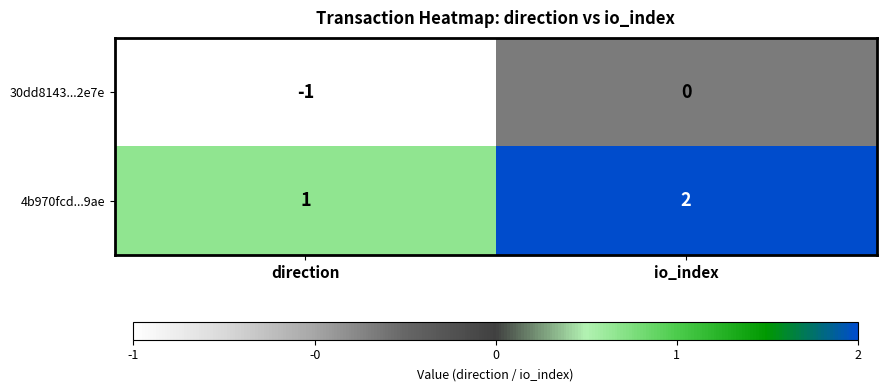

At which category does the chart reach its peak across all series?

io_index